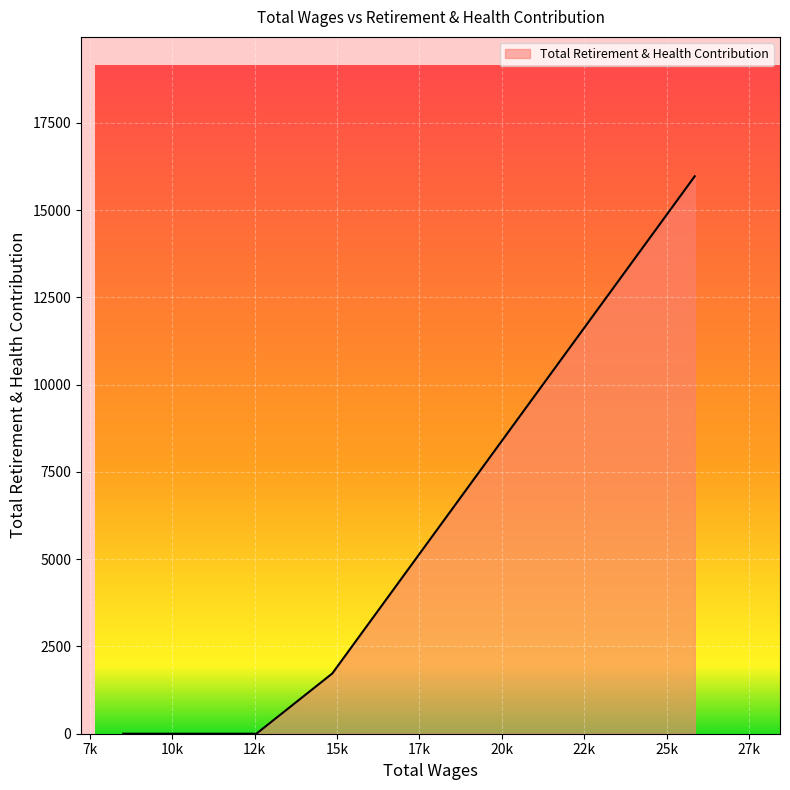

What is the difference between the second highest and minimum values?

1725